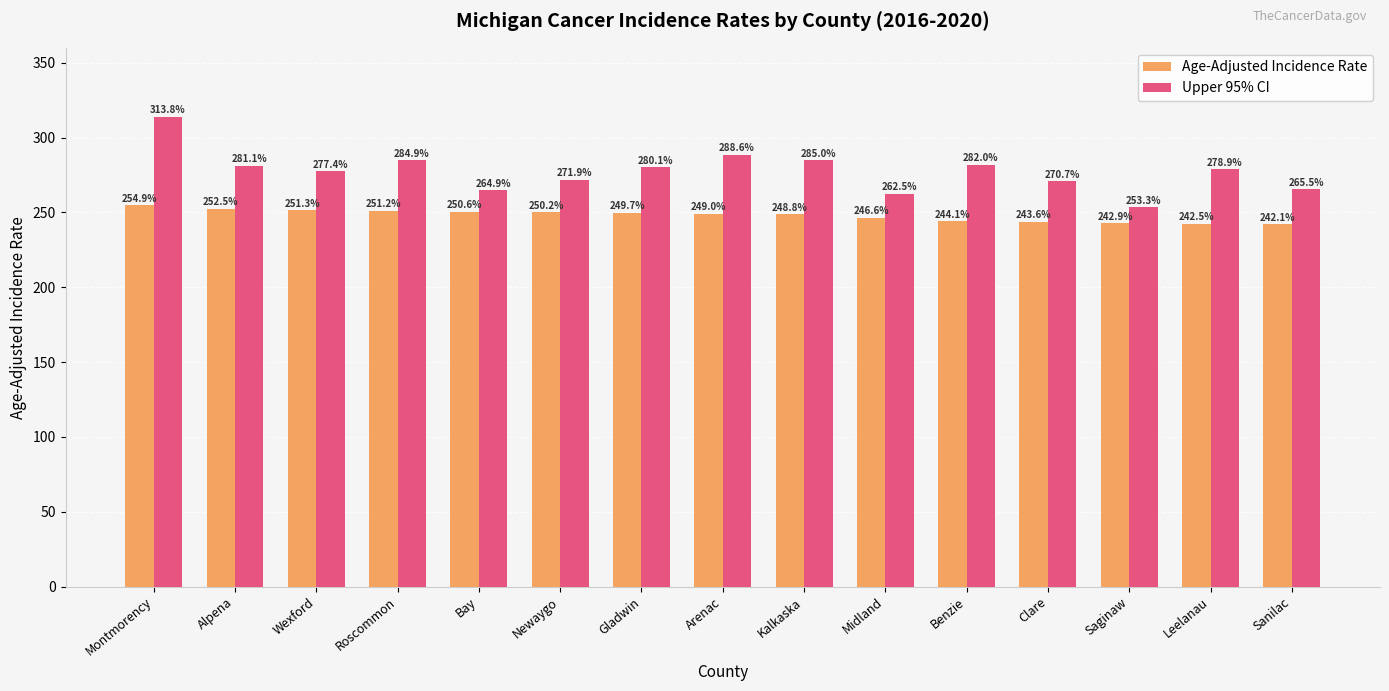

Reading left to right, what are all the values shown in this chart?

Age-Adjusted Incidence Rate: Montmorency=254.9	Alpena=252.5	Wexford=251.3	Roscommon=251.2	Bay=250.6	Newaygo=250.2	Gladwin=249.7	Arenac=249.0	Kalkaska=248.8	Midland=246.6	Benzie=244.1	Clare=243.6	Saginaw=242.9	Leelanau=242.5	Sanilac=242.1
Upper 95% CI: Montmorency=313.8	Alpena=281.1	Wexford=277.4	Roscommon=284.9	Bay=264.9	Newaygo=271.9	Gladwin=280.1	Arenac=288.6	Kalkaska=285.0	Midland=262.5	Benzie=282.0	Clare=270.7	Saginaw=253.3	Leelanau=278.9	Sanilac=265.5